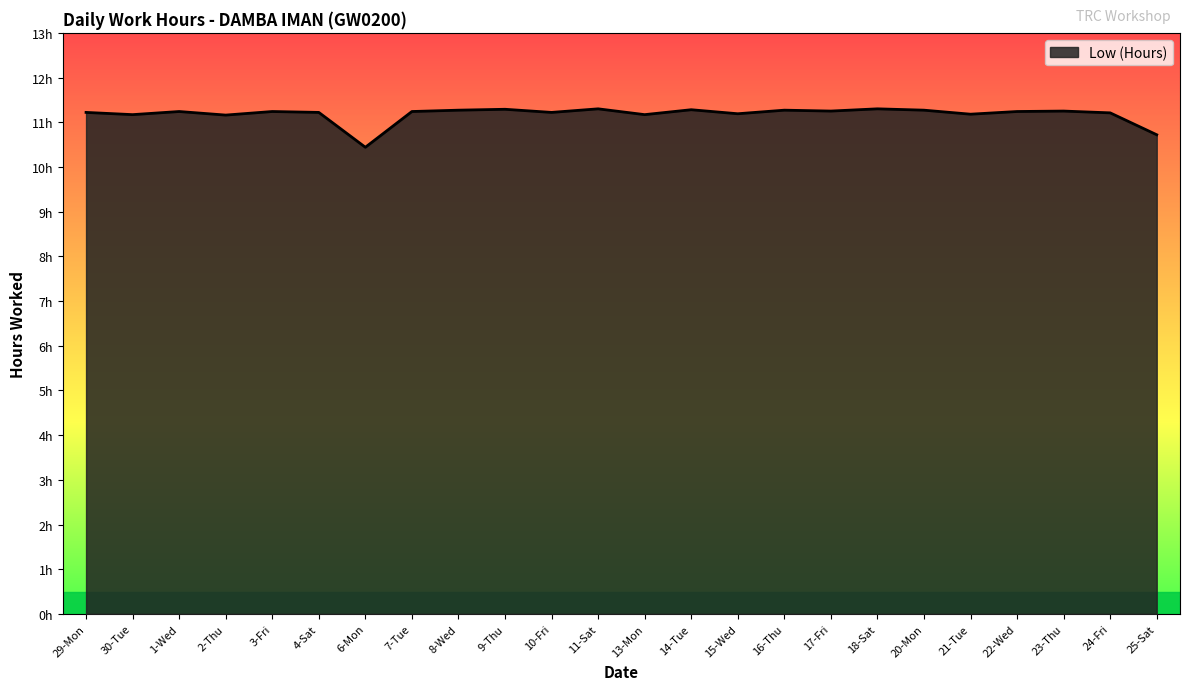

Does the chart display data point markers on the line(s)?

No